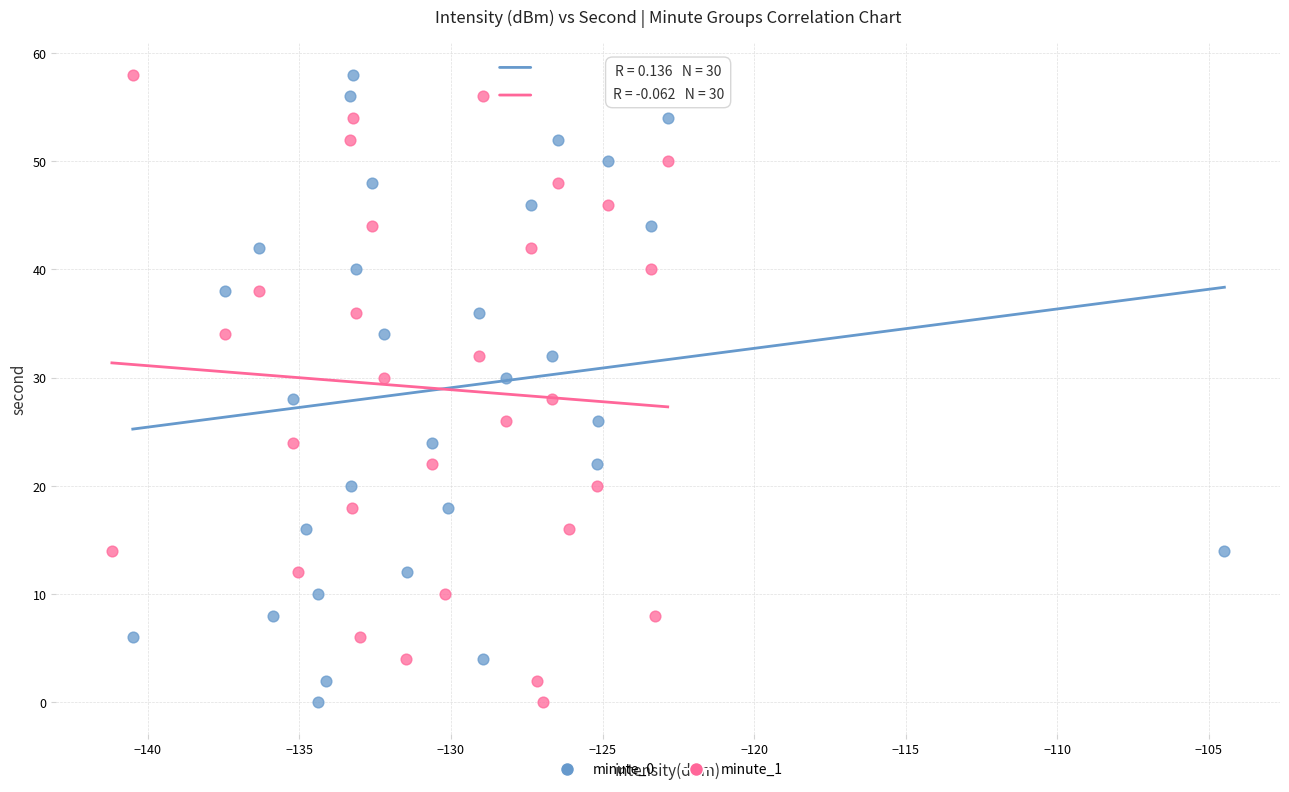

What are all the series names shown in the legend?

minute_0, minute_1